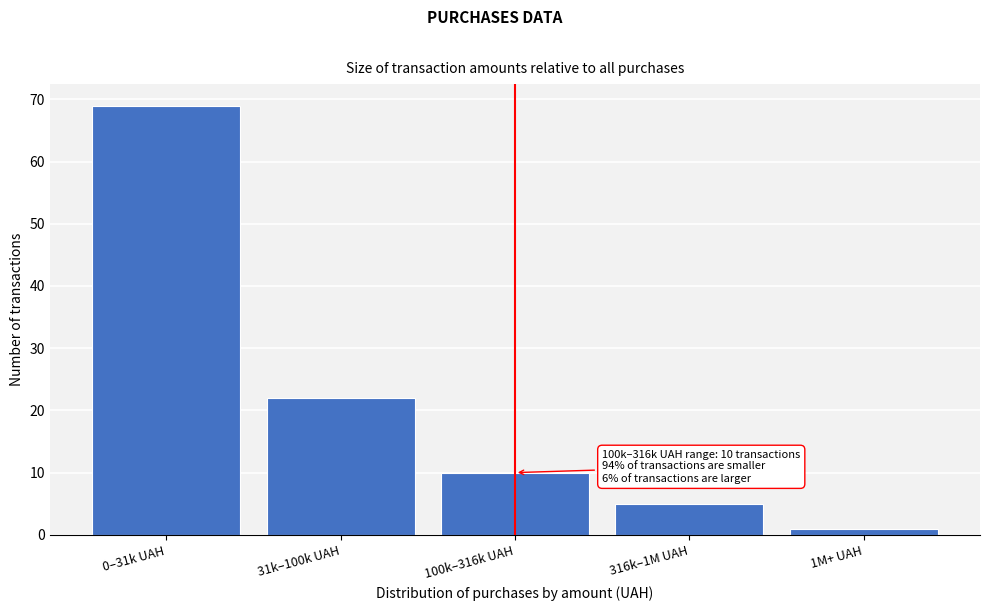

Reading left to right, extract all data points from this chart.

0–31k UAH=69	31k–100k UAH=22	100k–316k UAH=10	316k–1M UAH=5	1M+ UAH=1